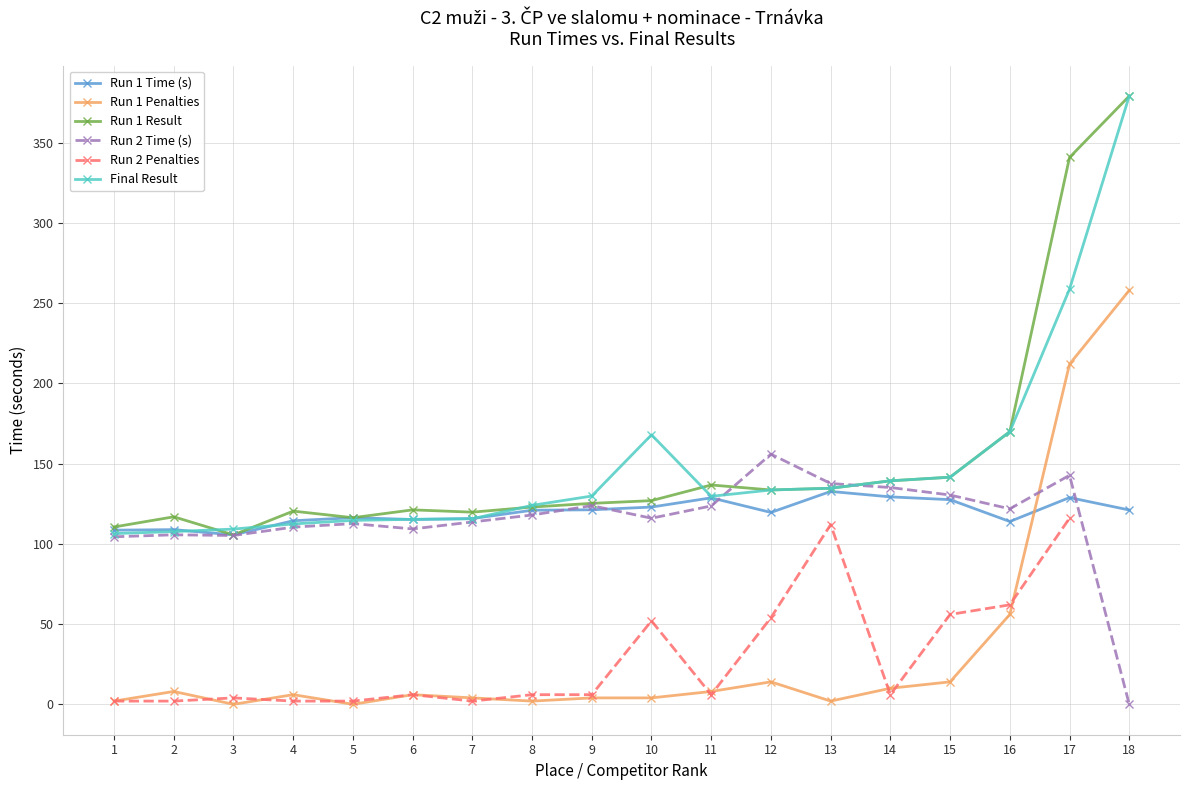

What are all the series names shown in the legend?

Run 1 Time (s), Run 1 Penalties, Run 1 Result, Run 2 Time (s), Run 2 Penalties, Final Result